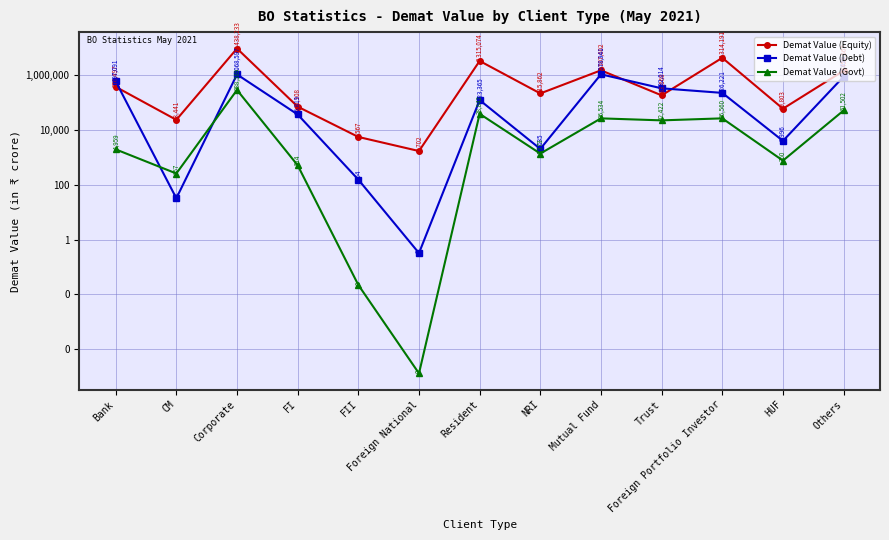

Which has a higher value, HUF or Corporate?

Corporate